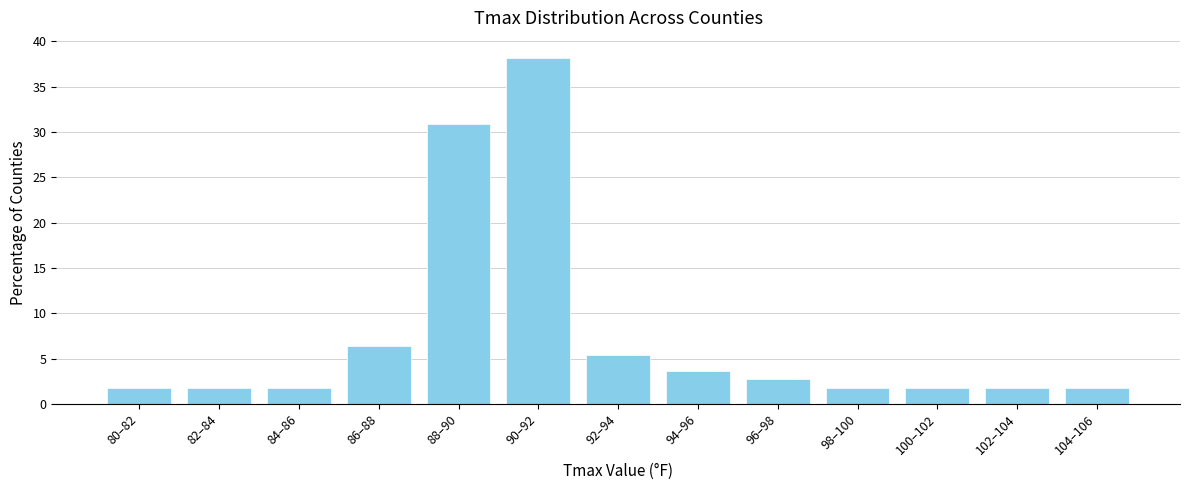

Reading left to right, what are all the values shown in this chart?

1.8	1.8	1.8	6.4	30.9	38.2	5.5	3.6	2.7	1.8	1.8	1.8	1.8